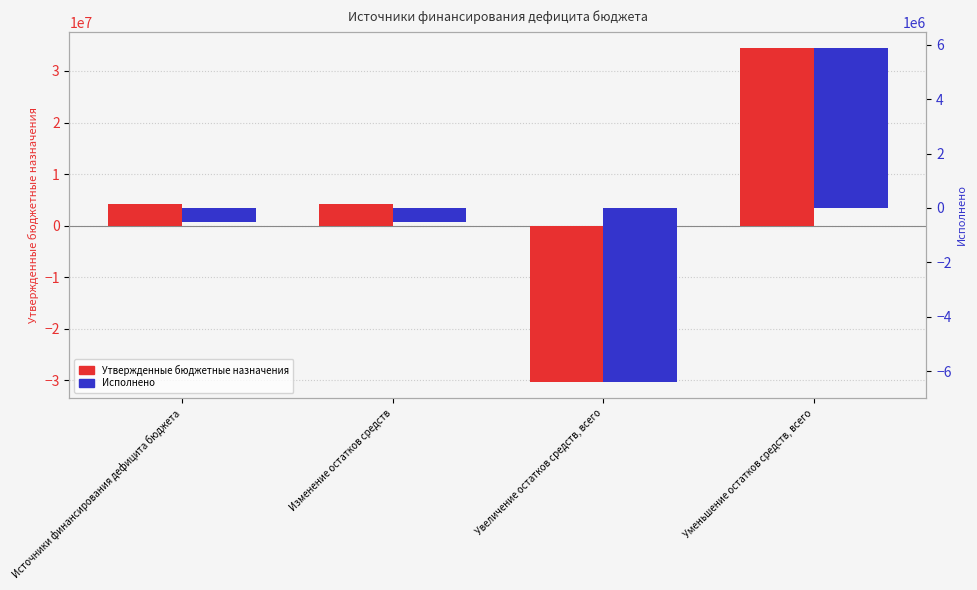

Reading left to right, list all the values displayed in this chart.

Утвержденные бюджетные назначения: Источники финансирования дефицита бюджета=4128415.3	Изменение остатков средств=4128415.3	Увеличение остатков средств, всего=-30239064.0	Уменьшение остатков средств, всего=34367479.3
Исполнено: Источники финансирования дефицита бюджета=-518076.5	Изменение остатков средств=-518076.5	Увеличение остатков средств, всего=-6379375.2	Уменьшение остатков средств, всего=5861298.7